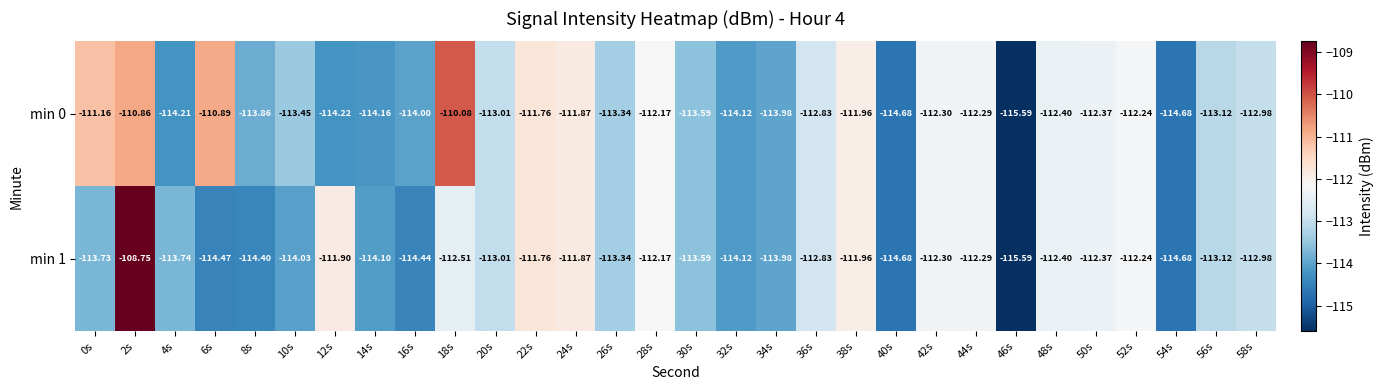

How many data points in min 0 are less than -112?

23